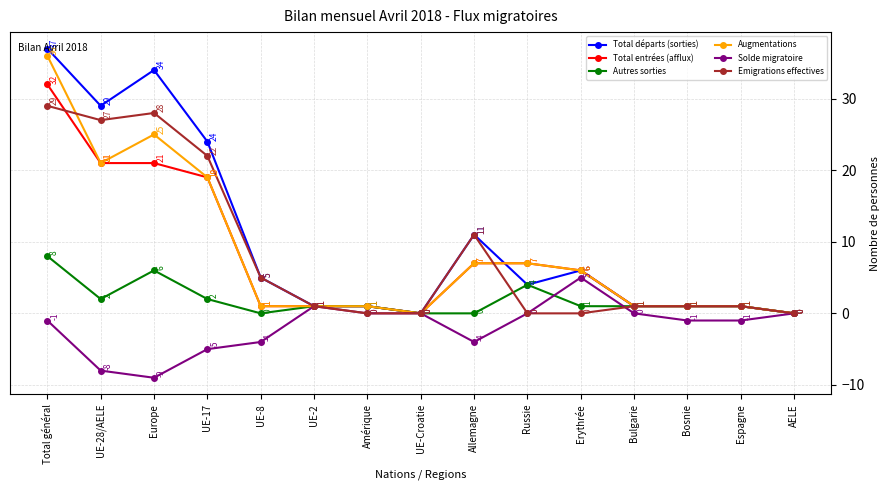

At which category does Total départs (sorties) reach its first local peak?

Europe